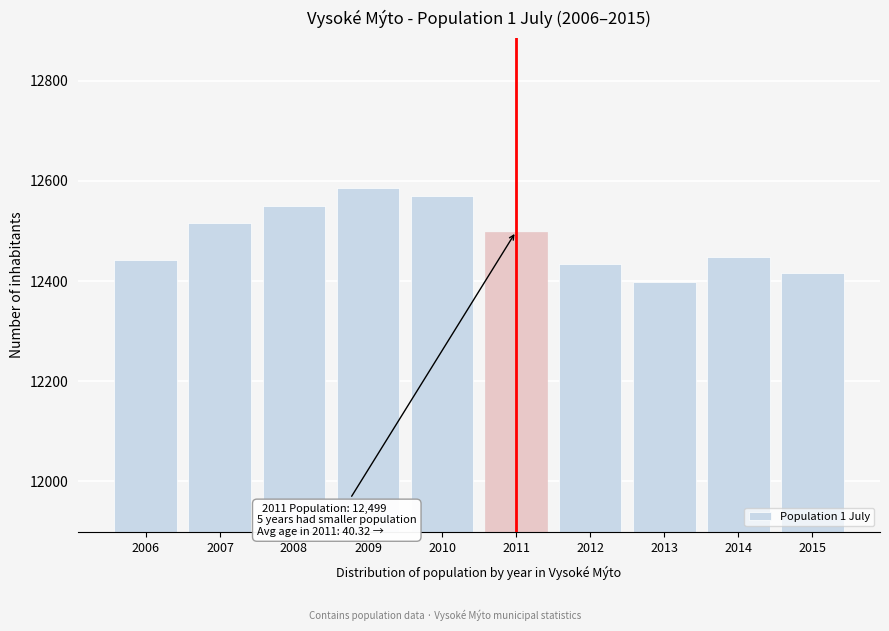

Reading left to right, what are all the values shown in this chart?

12442	12516	12549	12585	12569	12499	12435	12399	12449	12417